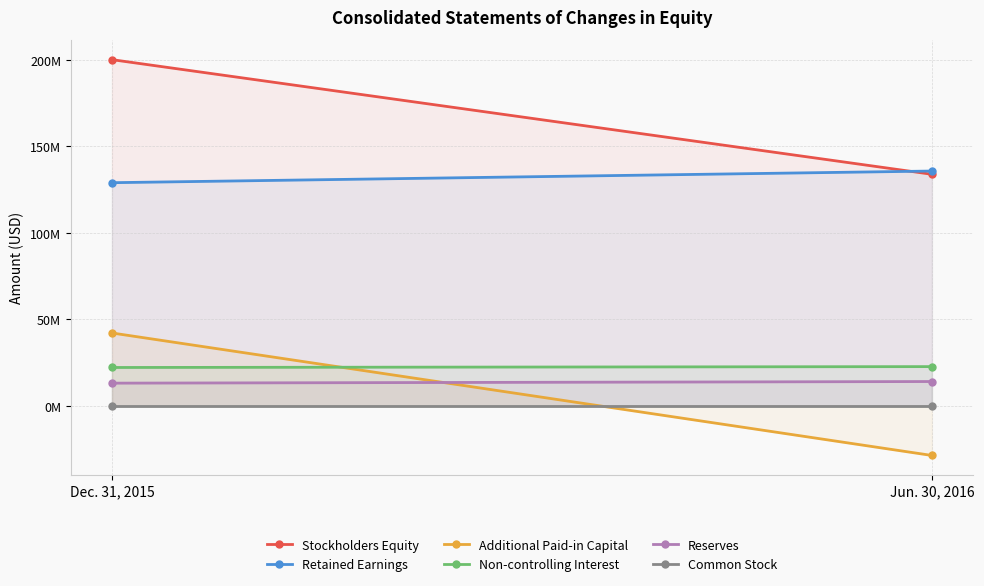

At which category is the sum across all series the highest?

Dec. 31, 2015